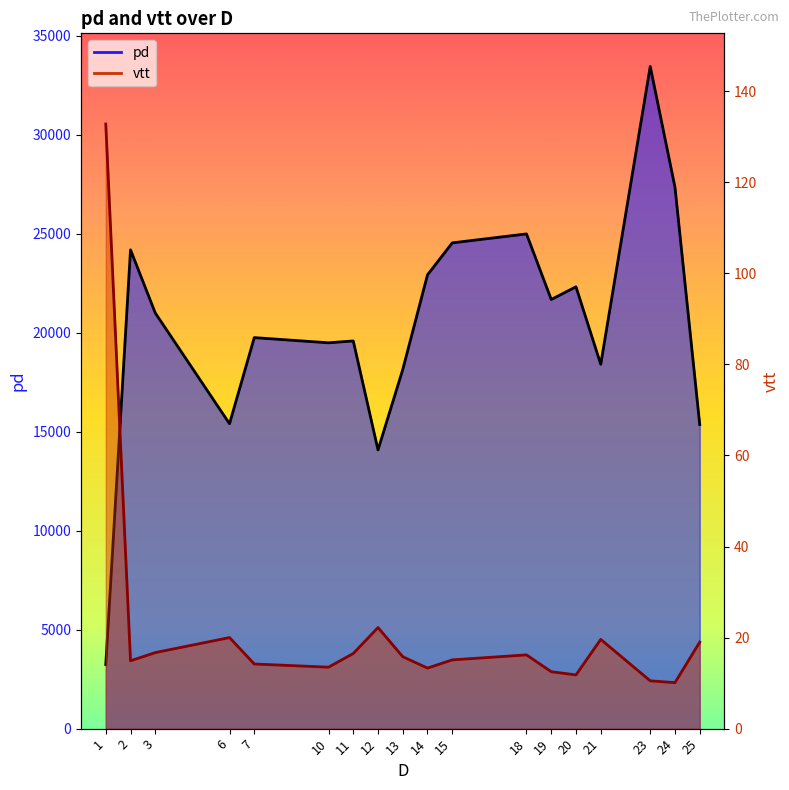

The pd series shows 19581.0 at 11. True or false?

True